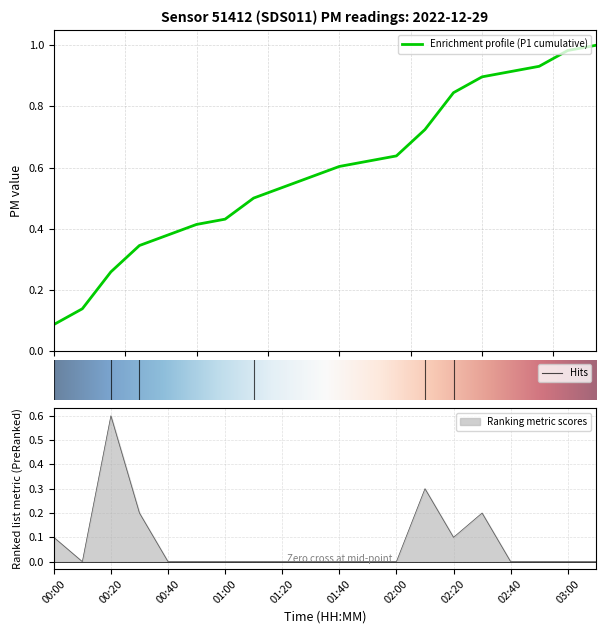

The Ranking metric scores series shows -0.3 at 02:40. True or false?

False